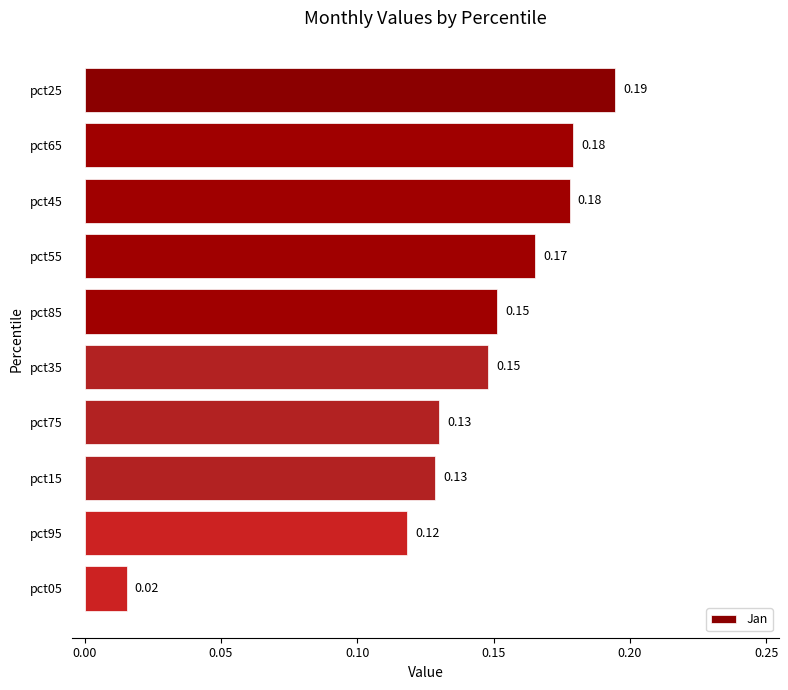

At which label is the value closest to 0?

pct05